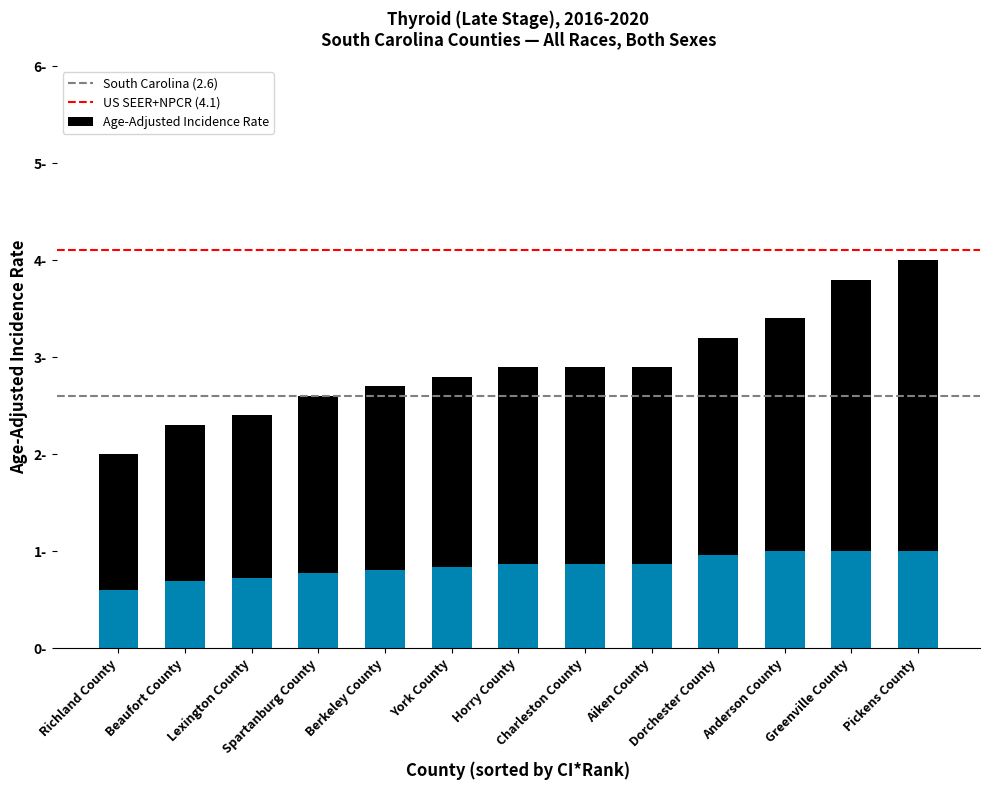

What is the change in value from Berkeley County to Aiken County?

+0.2